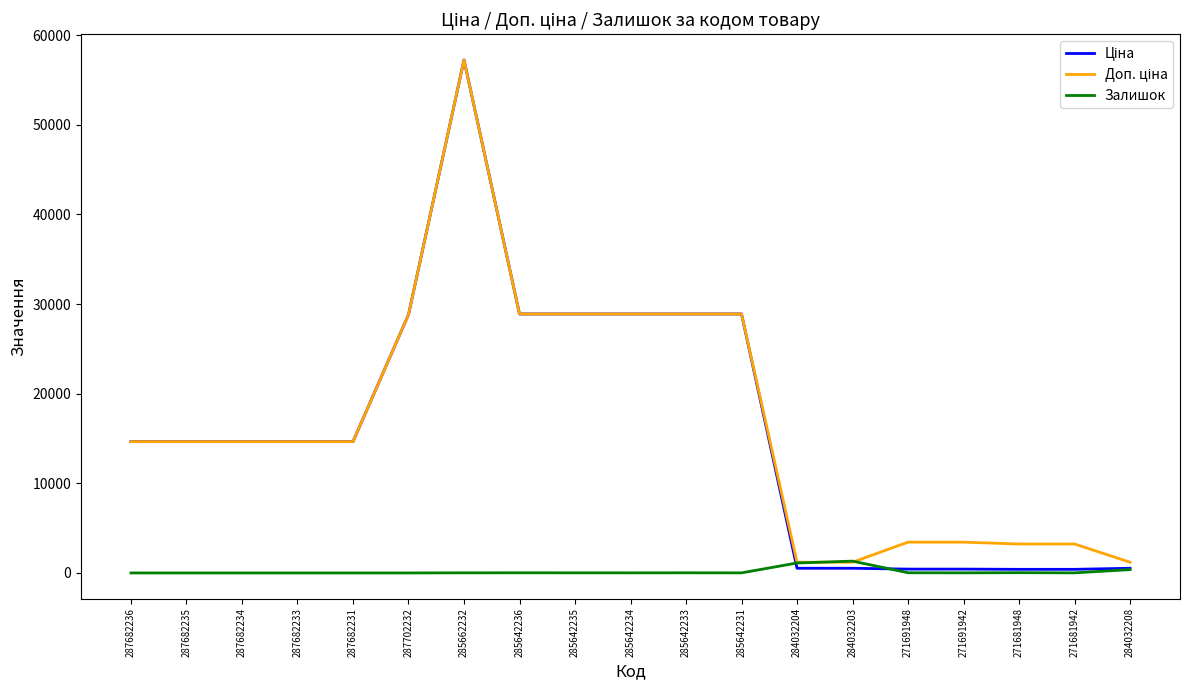

True or false: Залишок has a value of 1319.0 at 284032203.

True